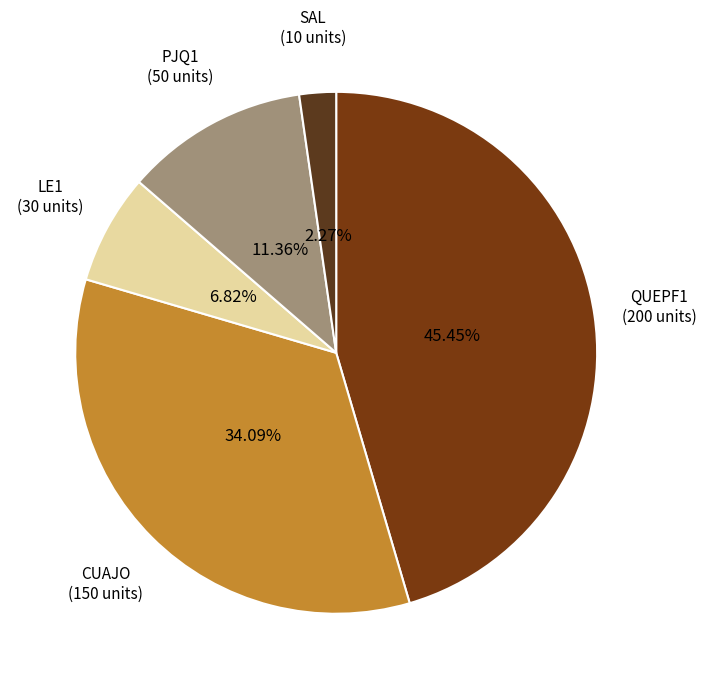

How many slices are in this pie chart?

5